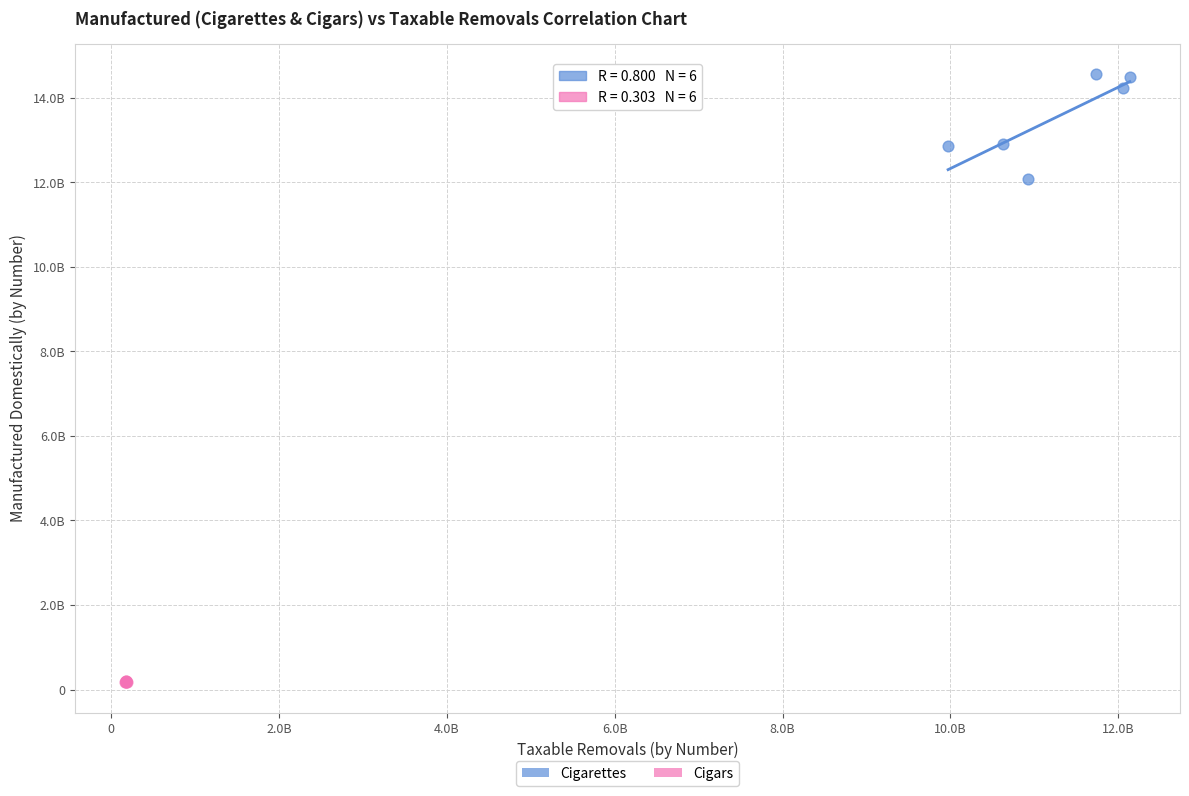

What are all the series names shown in the legend?

Cigarettes, Cigars